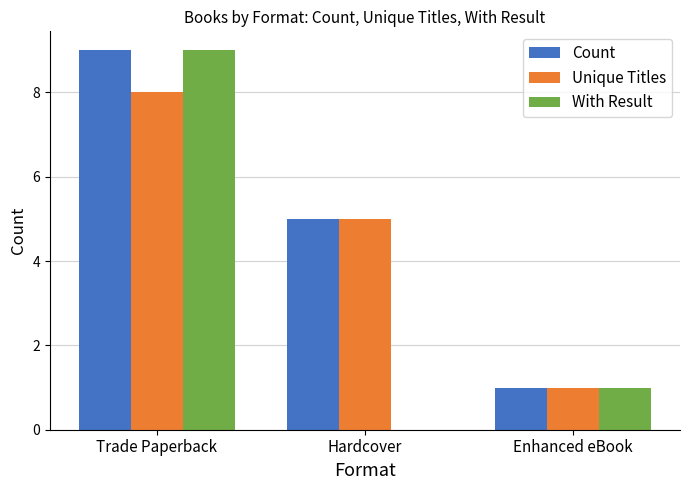

At which category does the chart reach its peak across all series?

Trade Paperback